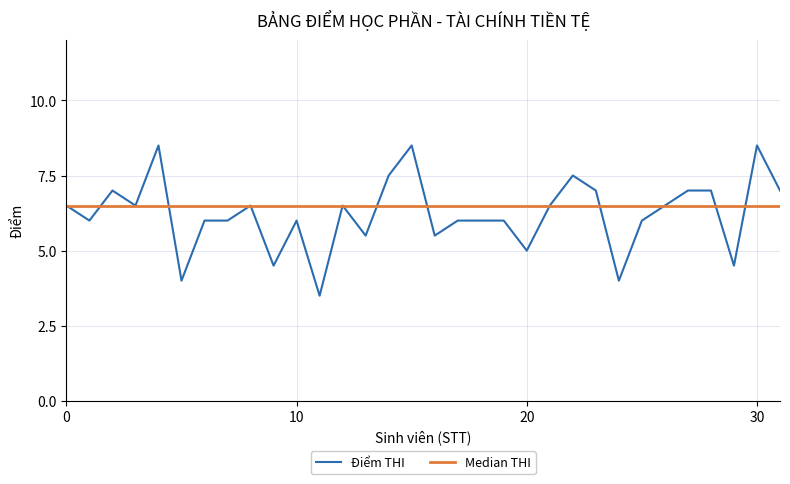

What is the minimum value for Điểm THI?

3.5